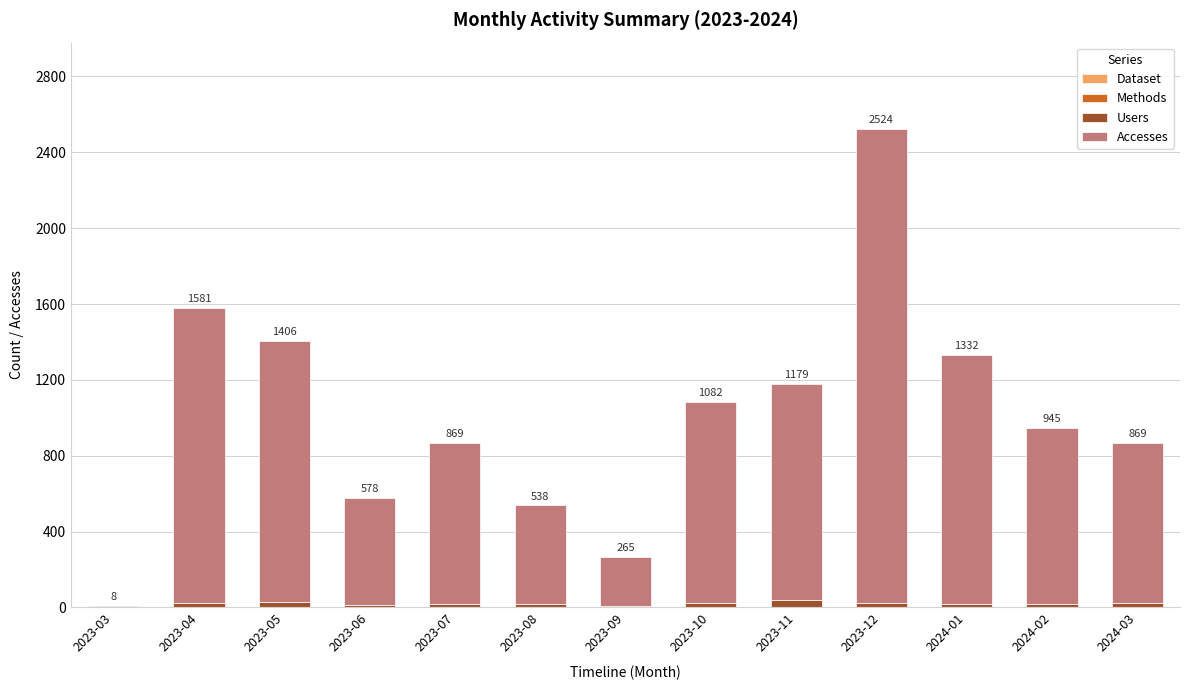

At which category is the sum across all series the highest?

2023-12